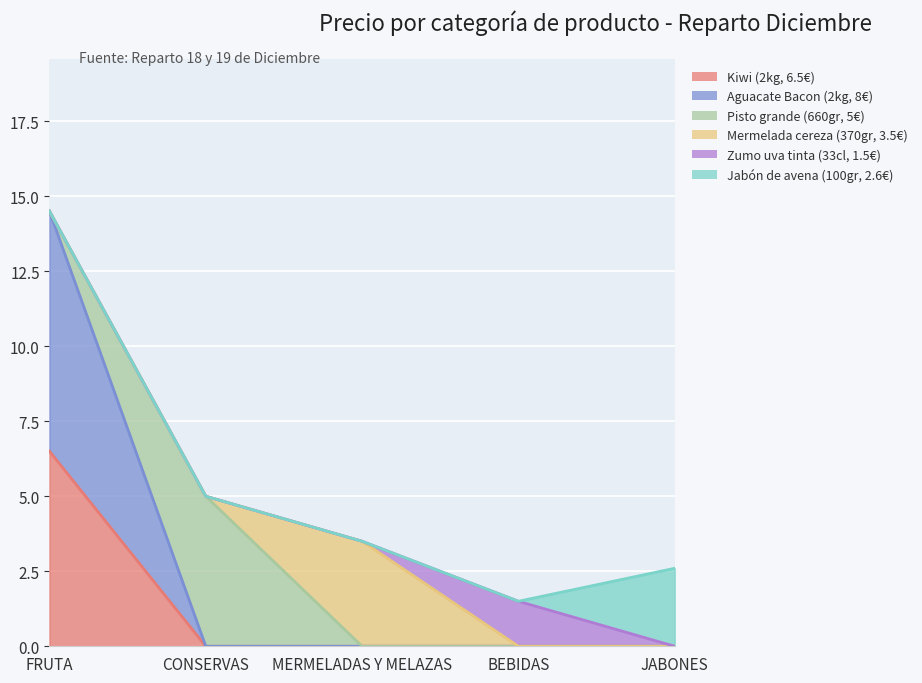

Reading left to right, extract all data points from this chart.

Kiwi (2kg, 6.5€): FRUTA=6.5	CONSERVAS=0.0	MERMELADAS Y MELAZAS=0.0	BEBIDAS=0.0	JABONES=0.0
Aguacate Bacon (2kg, 8€): FRUTA=8.0	CONSERVAS=0.0	MERMELADAS Y MELAZAS=0.0	BEBIDAS=0.0	JABONES=0.0
Pisto grande (660gr, 5€): FRUTA=0.0	CONSERVAS=5.0	MERMELADAS Y MELAZAS=0.0	BEBIDAS=0.0	JABONES=0.0
Mermelada cereza (370gr, 3.5€): FRUTA=0.0	CONSERVAS=0.0	MERMELADAS Y MELAZAS=3.5	BEBIDAS=0.0	JABONES=0.0
Zumo uva tinta (33cl, 1.5€): FRUTA=0.0	CONSERVAS=0.0	MERMELADAS Y MELAZAS=0.0	BEBIDAS=1.5	JABONES=0.0
Jabón de avena (100gr, 2.6€): FRUTA=0.0	CONSERVAS=0.0	MERMELADAS Y MELAZAS=0.0	BEBIDAS=0.0	JABONES=2.6